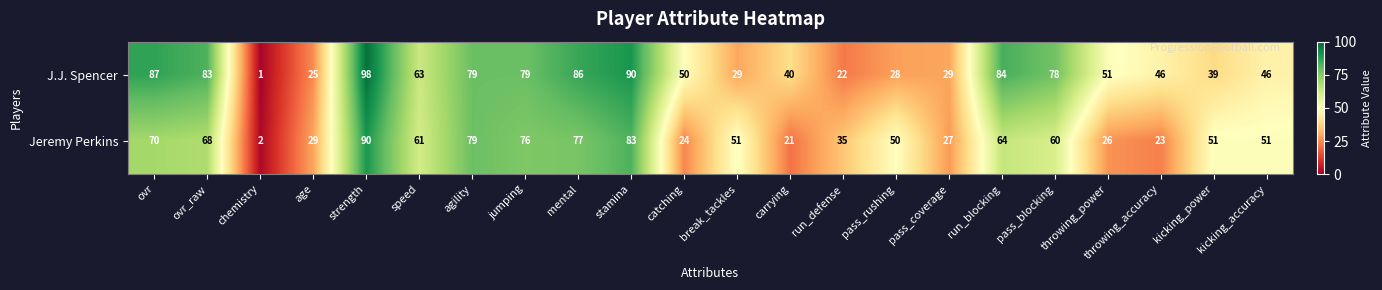

What is the difference between the highest and lowest values at stamina?

7